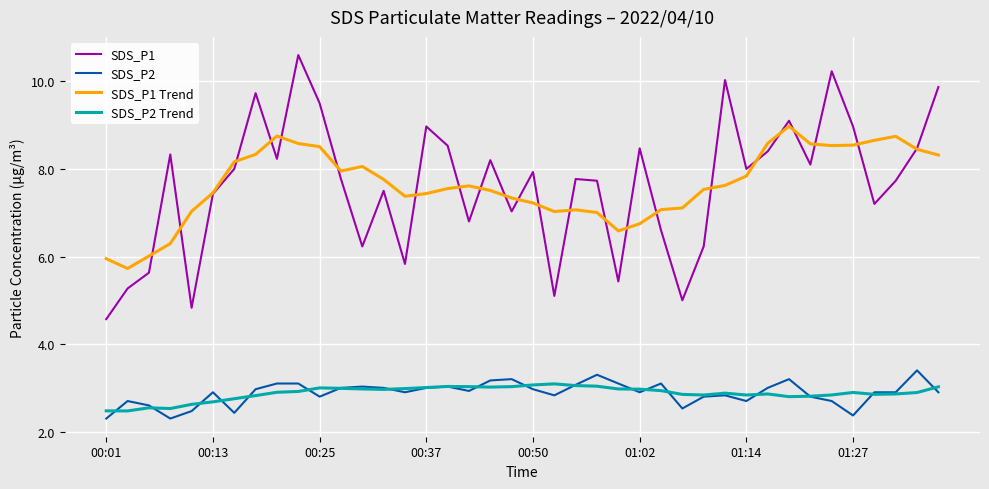

What is the maximum value shown in the chart?

10.6